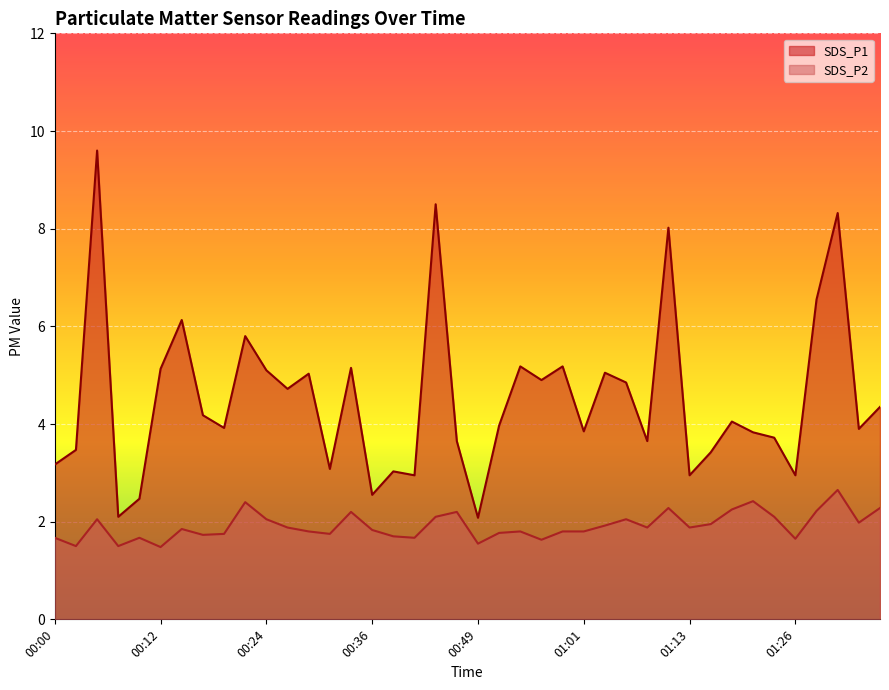

What is the maximum value shown in the chart?

9.6